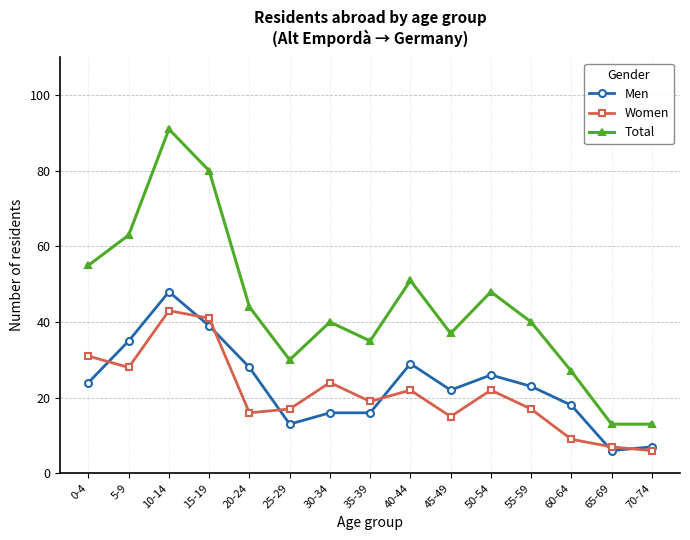

Does the chart have visible grid lines?

Yes